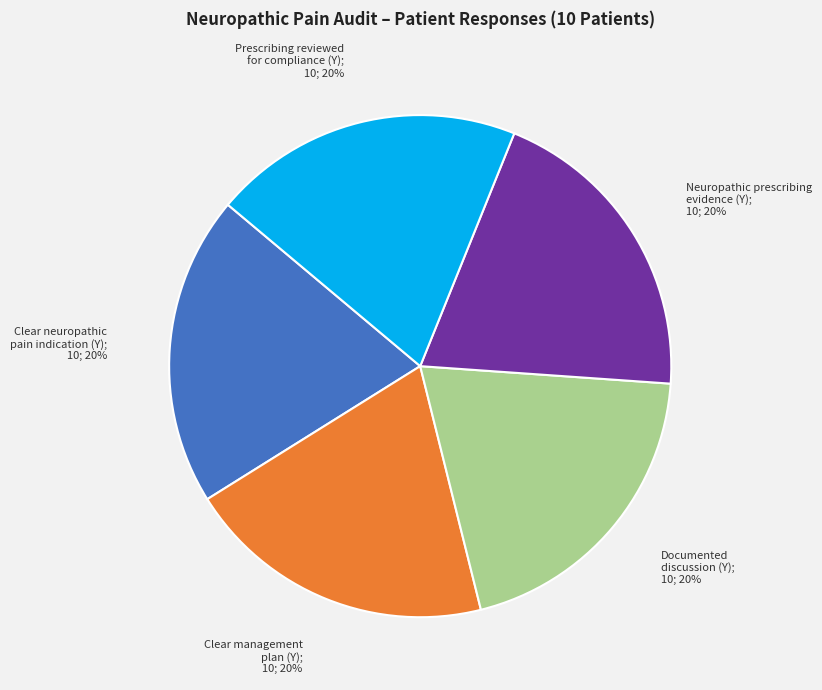

Is there a majority slice in this chart?

No